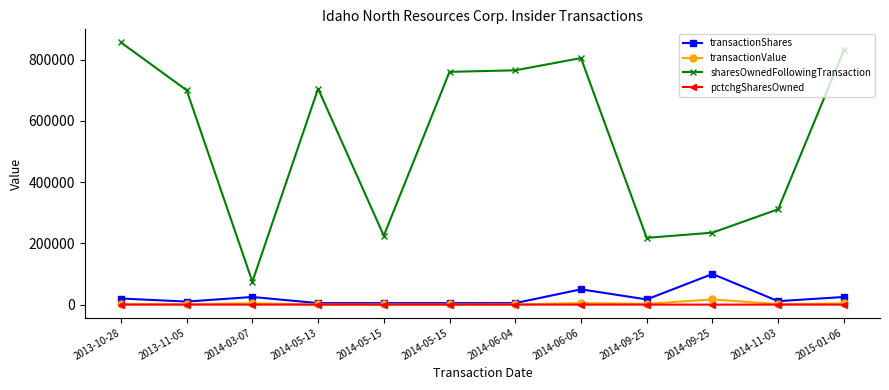

How many interior local peaks does the transactionValue series have?

4